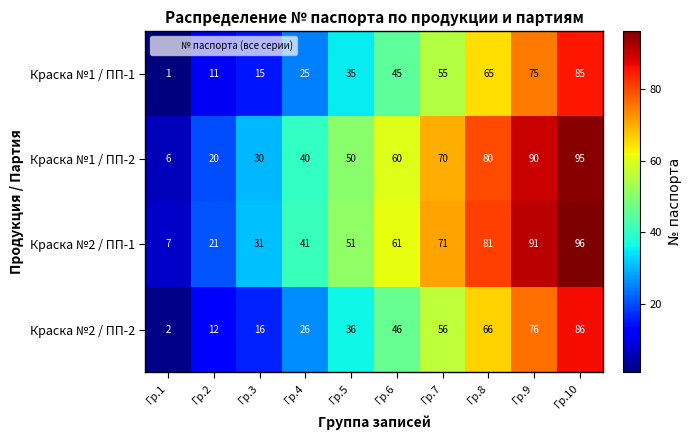

How many categories are shown in the chart?

10